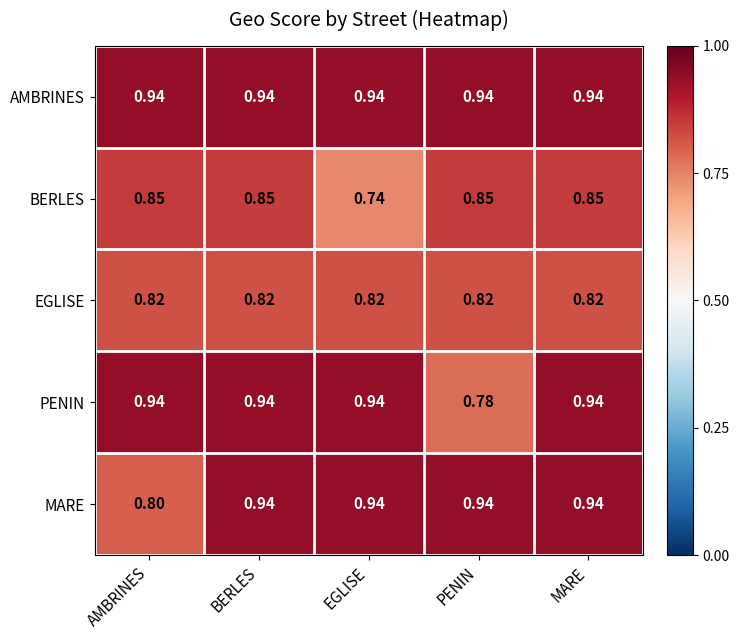

Which label corresponds to the smallest value in the chart?

EGLISE